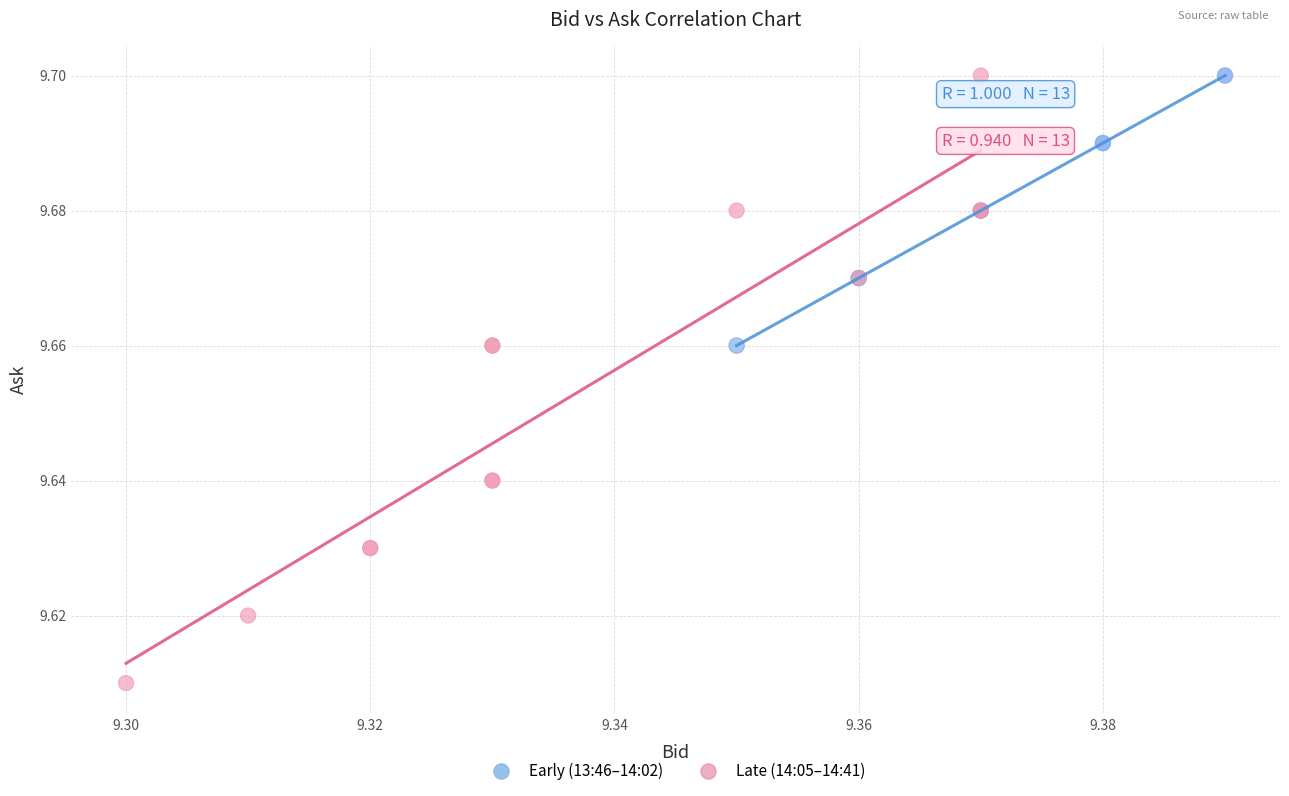

Which series contains the lowest Y value?

Late (14:05–14:41)